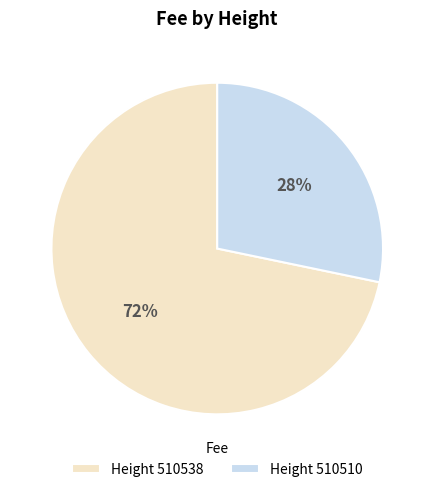

Which slice represents more than half of the pie?

Height 510538